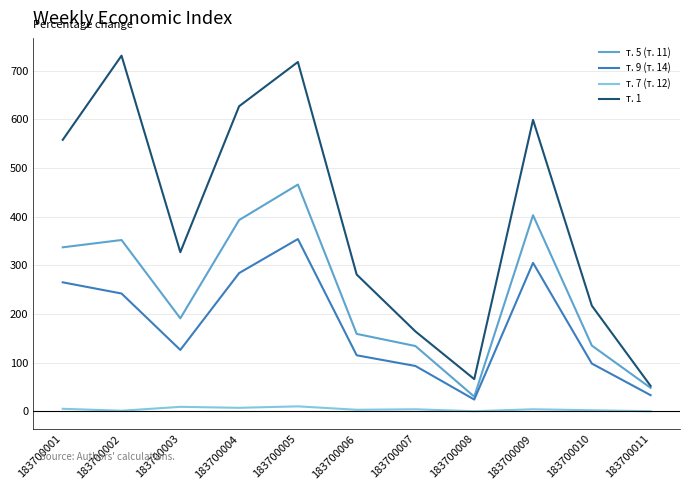

The т. 9 (т. 14) series shows 33 at 183700011. True or false?

True